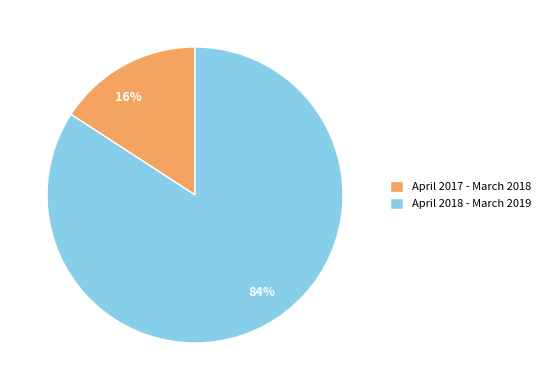

The April 2018 - March 2019 slice represents 84% of the pie. True or false?

True